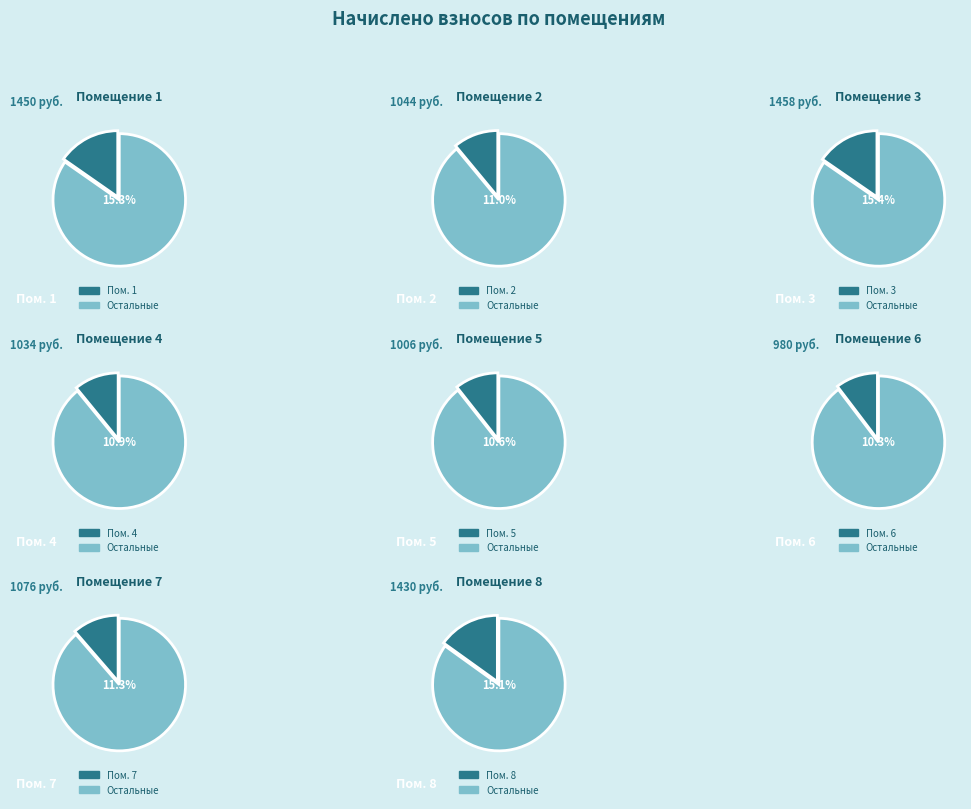

Which category has the smallest portion of the pie?

6